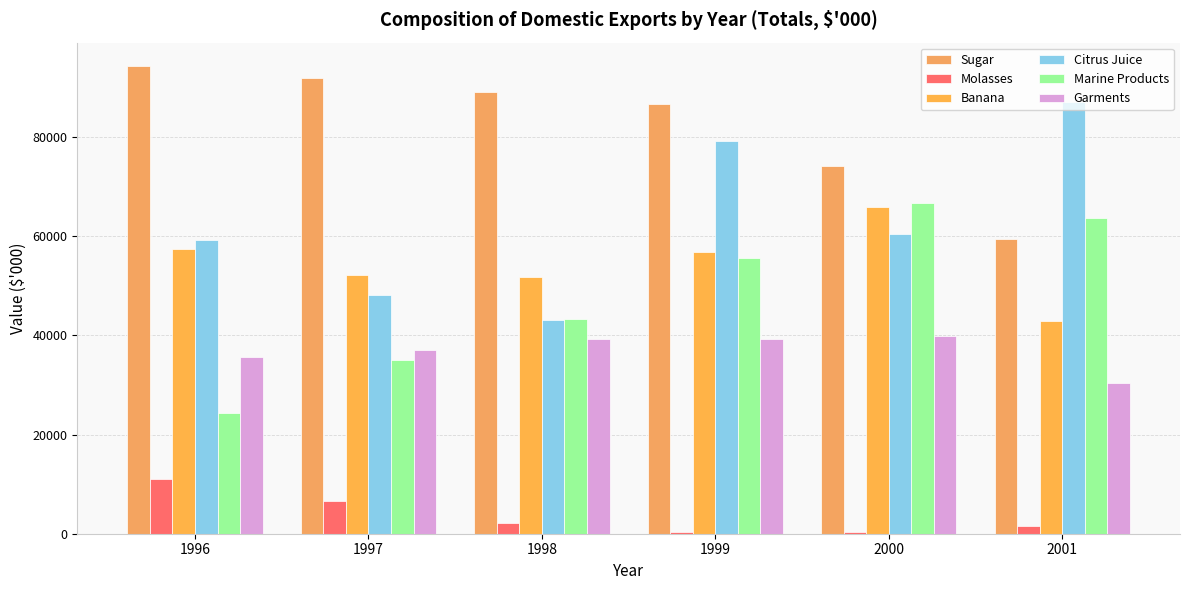

Are the bars grouped side by side (vs. stacked)?

Yes